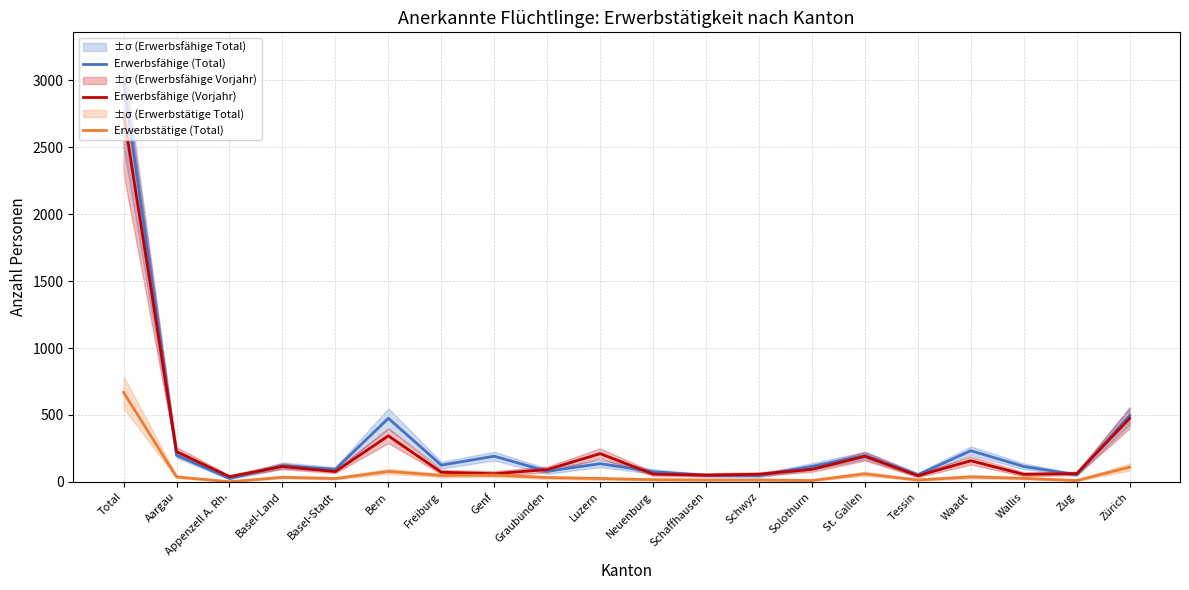

What are all the series names shown in the legend?

Erwerbsfähige (Total), Erwerbsfähige (Vorjahr), Erwerbstätige (Total)